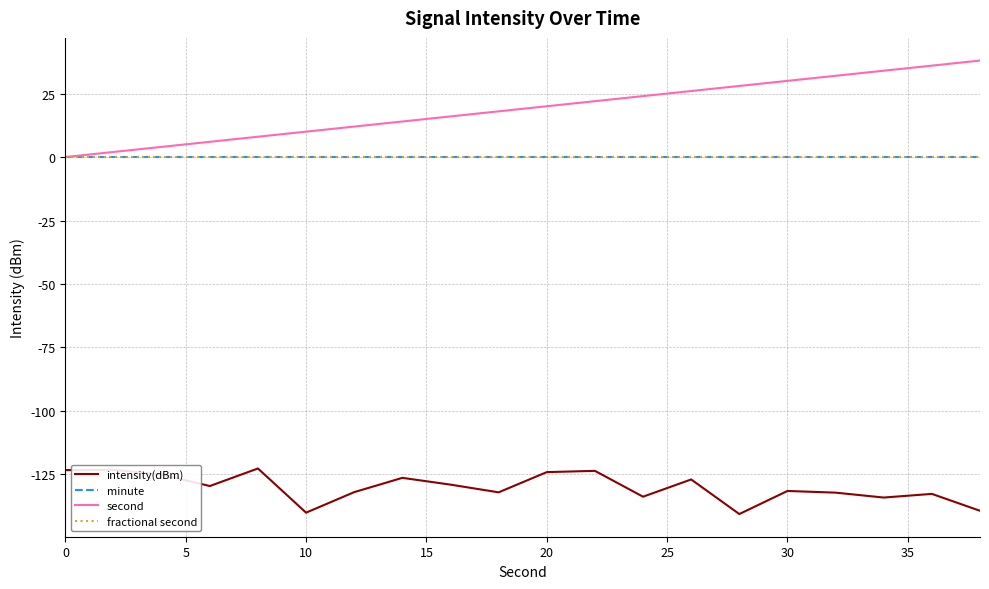

Which series has the largest total across all categories?

second